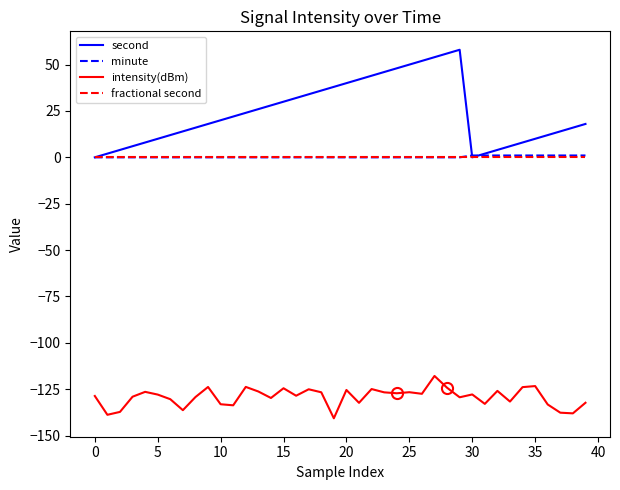

True or false: fractional second and intensity(dBm) cross at least once.

False